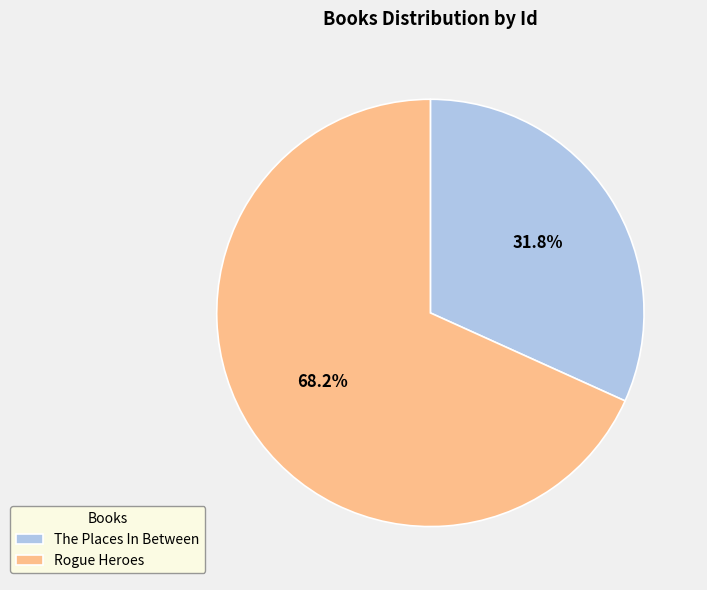

Which category has the biggest portion of the pie?

Rogue Heroes